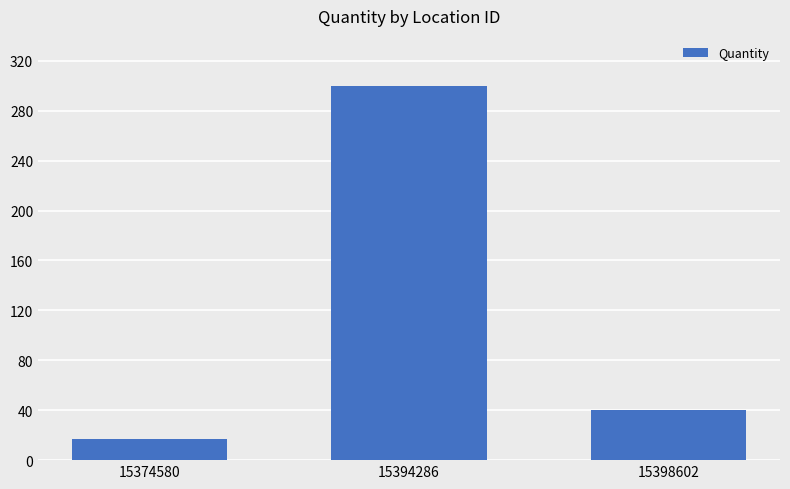

What is the ratio of the value at 15398602 to the value at 15374580?

2.4